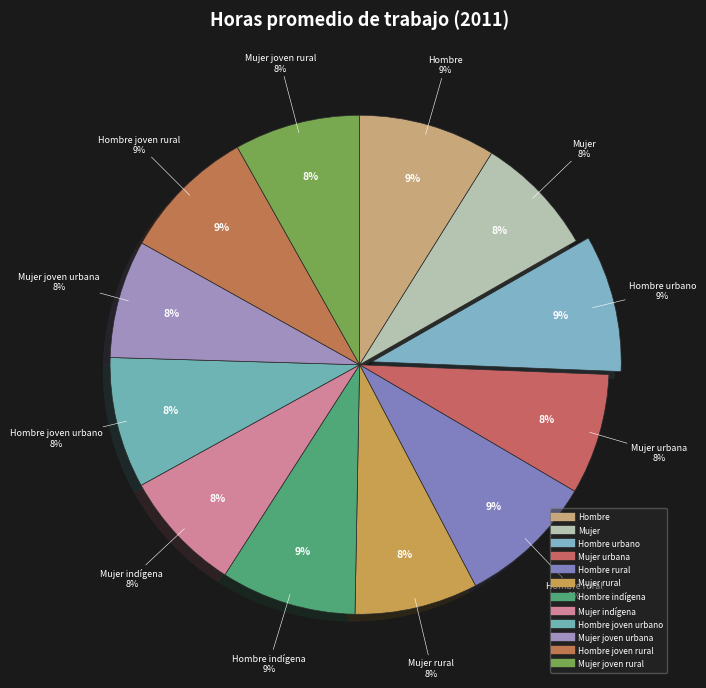

Which slice is the largest?

Hombre urbano